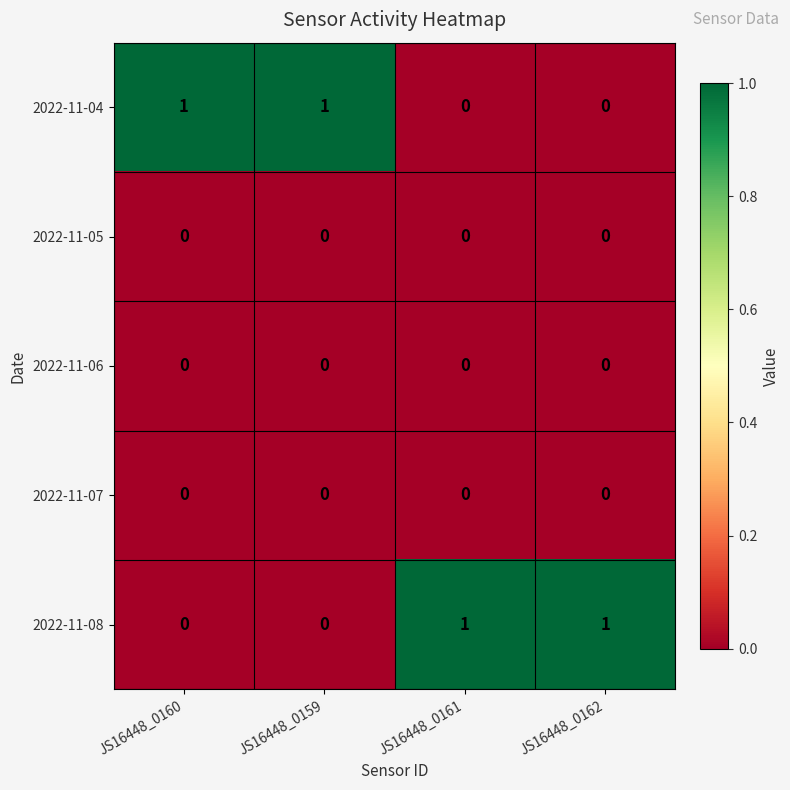

How many data points does each series have?

4